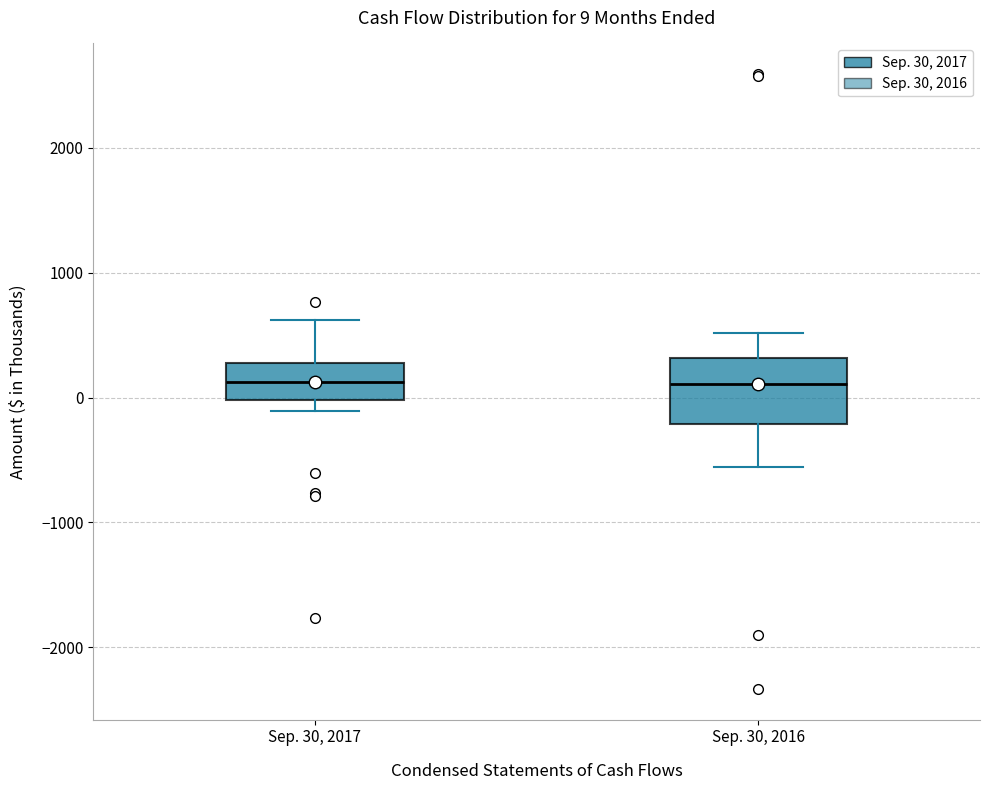

Comparing the boxes themselves (not the whiskers), which one is the tallest?

Sep. 30, 2016